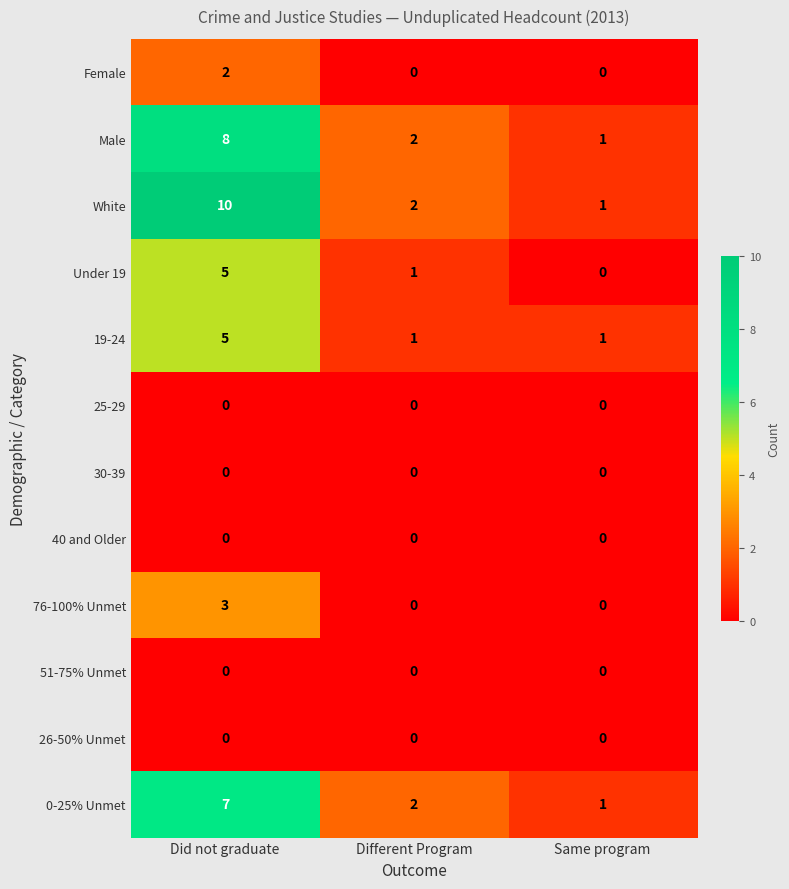

List the labels in order of Under 19 value, smallest first.

Same program, Different Program, Did not graduate